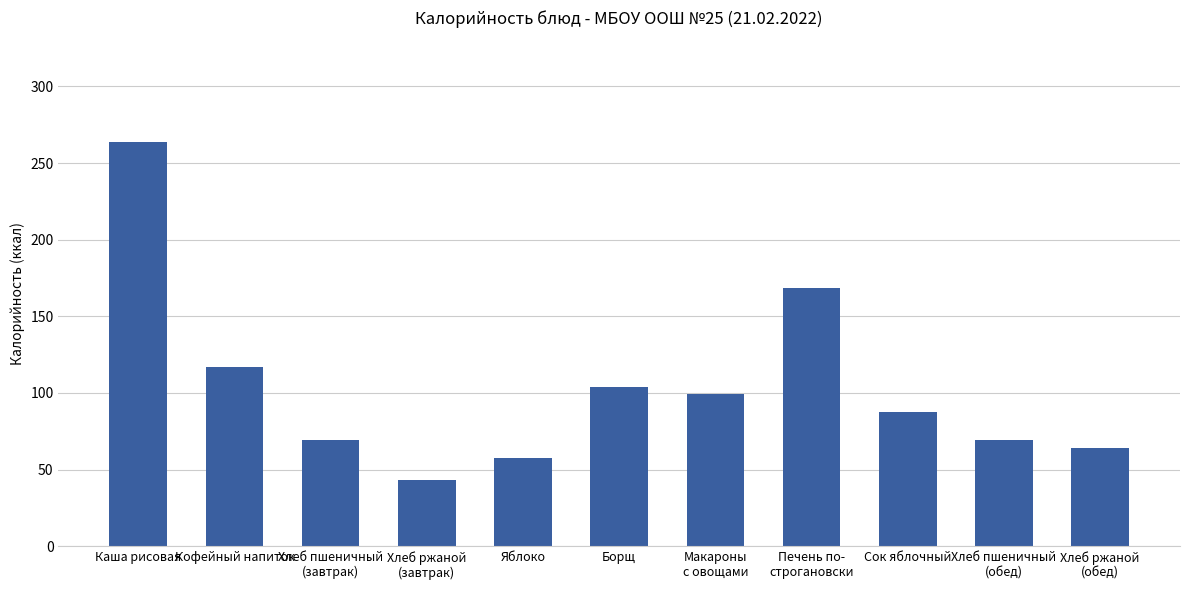

What is the approximate value at Макароны
с овощами?

99.2